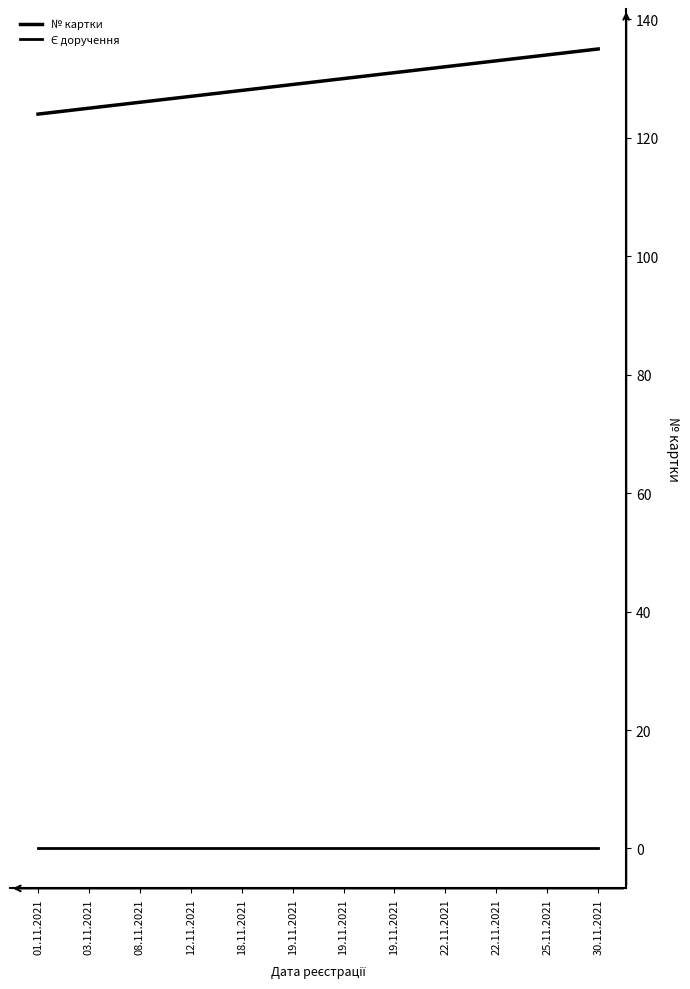

How many lines are shown in the chart?

2